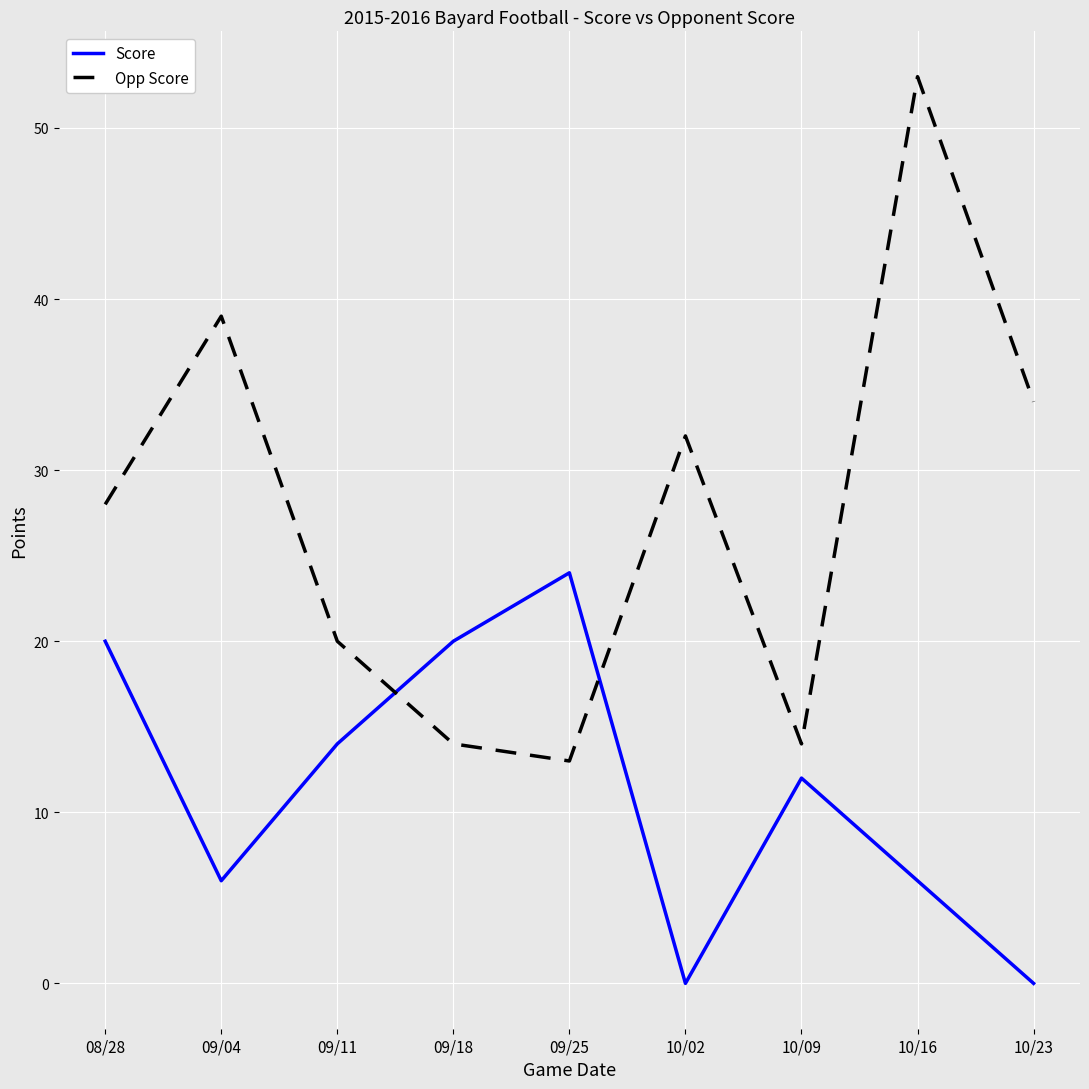

After their last crossing, which series has the higher values: Opp Score or Score?

Opp Score